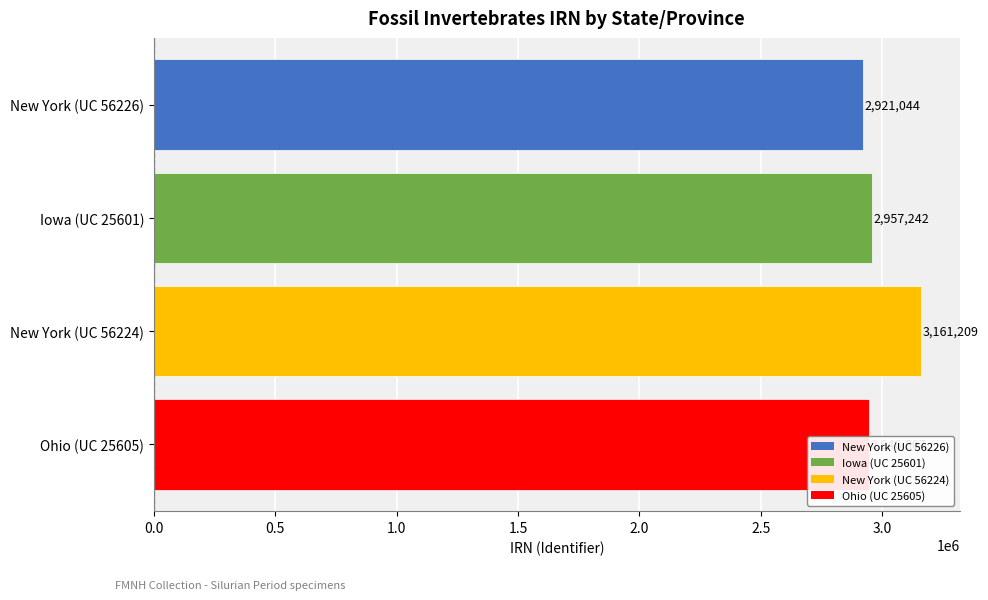

How many distinct data groups are displayed?

1